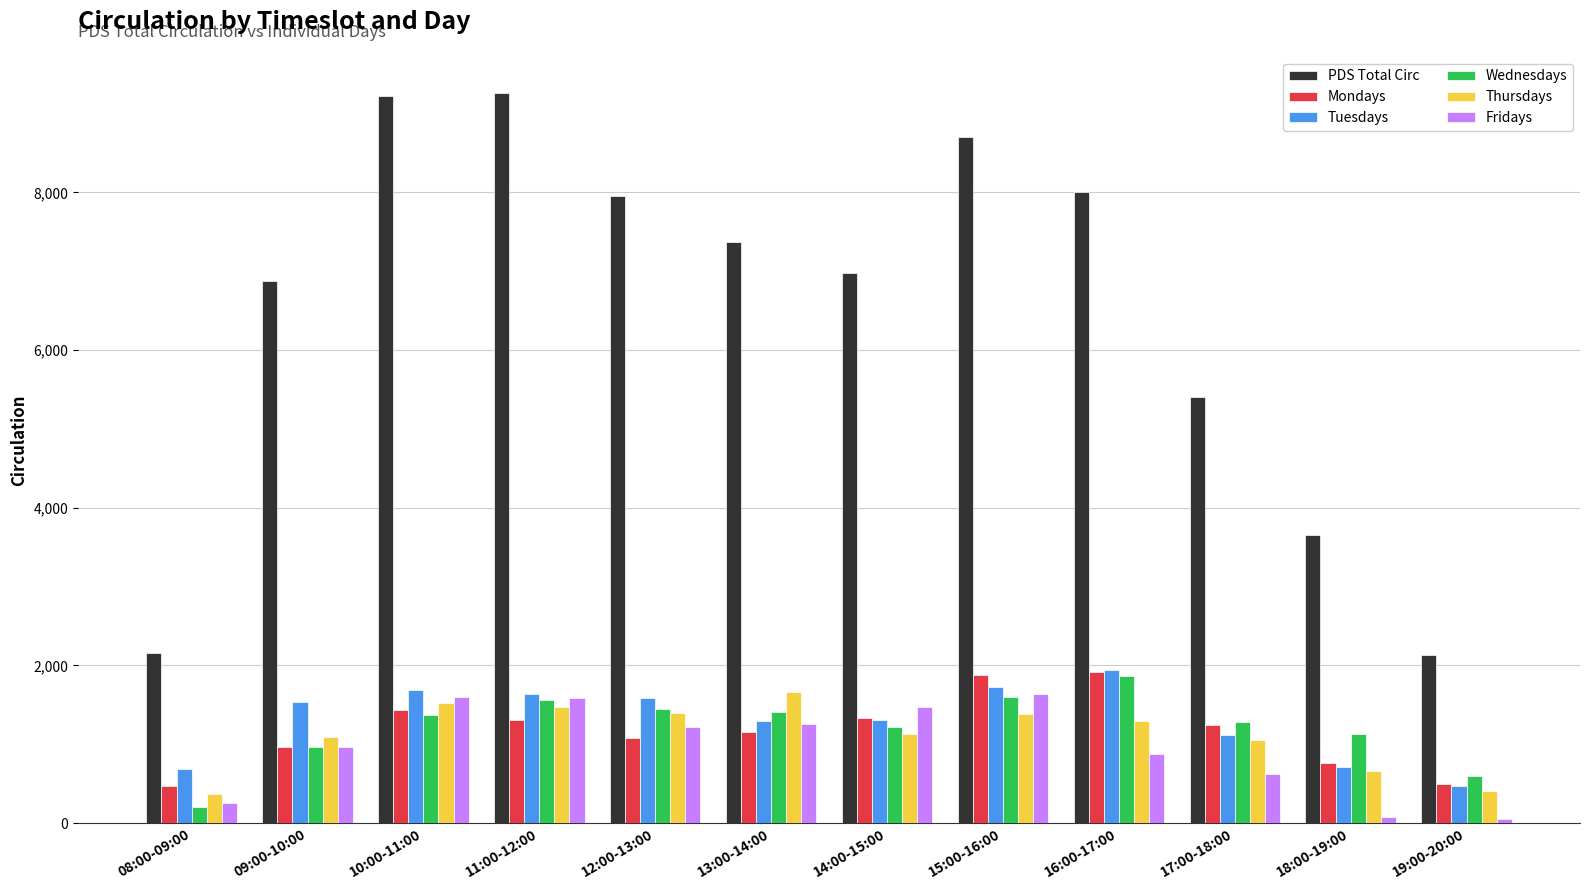

Which series has the largest total across all categories?

PDS Total Circ